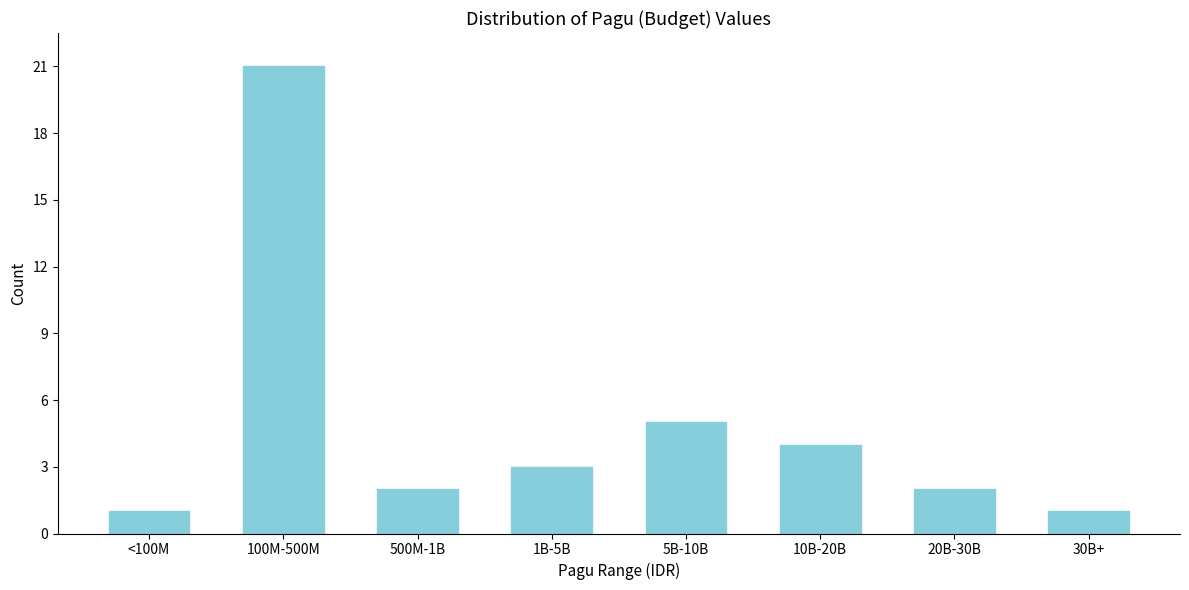

Reading left to right, transcribe all the data shown in this chart.

<100M=1	100M-500M=21	500M-1B=2	1B-5B=3	5B-10B=5	10B-20B=4	20B-30B=2	30B+=1